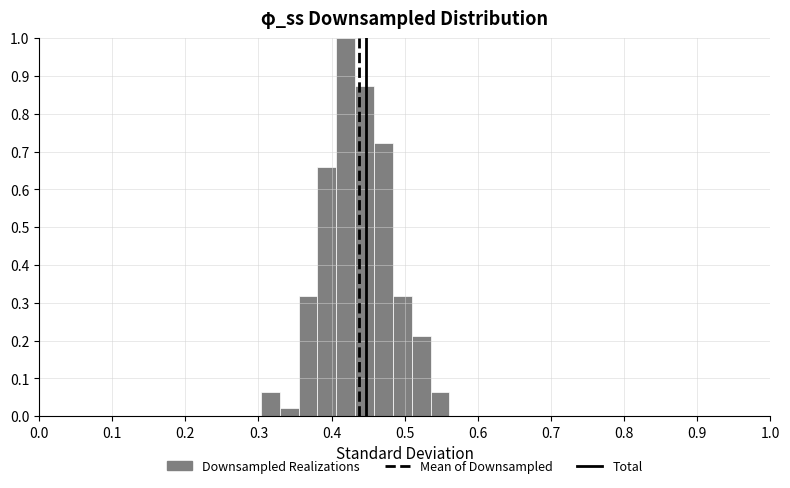

Around what value on the x-axis is the tallest bar? Give the approximate position of its centre, as read against the axis.

0.42